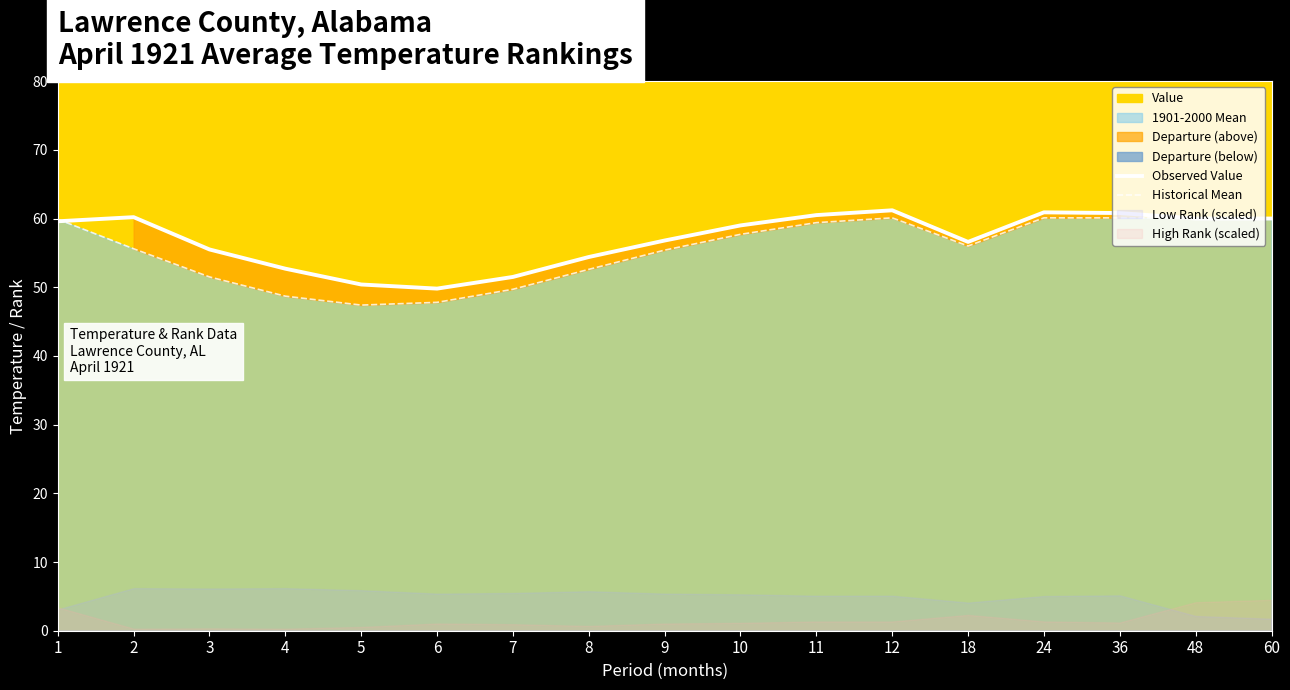

Reading right to left, extract all data points from this chart.

Observed Value: 60.0	60.0	60.8	60.9	56.6	61.2	60.5	59.0	56.8	54.4	51.5	49.8	50.4	52.7	55.5	60.2	59.6
Historical Mean: 60.1	60.1	60.1	60.1	56.0	60.1	59.4	57.7	55.4	52.6	49.7	47.8	47.4	48.7	51.5	55.6	59.9